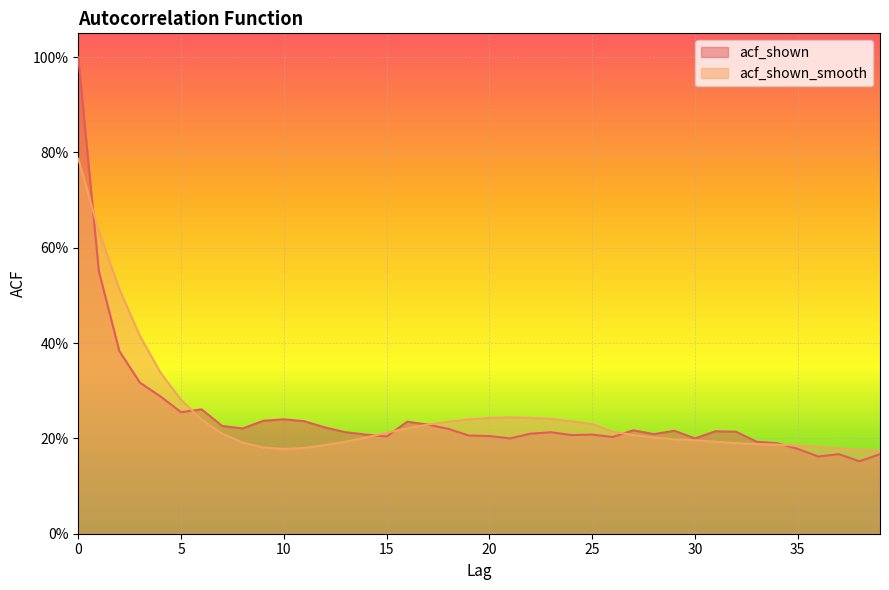

Where is the first local minimum for acf_shown_smooth?

10